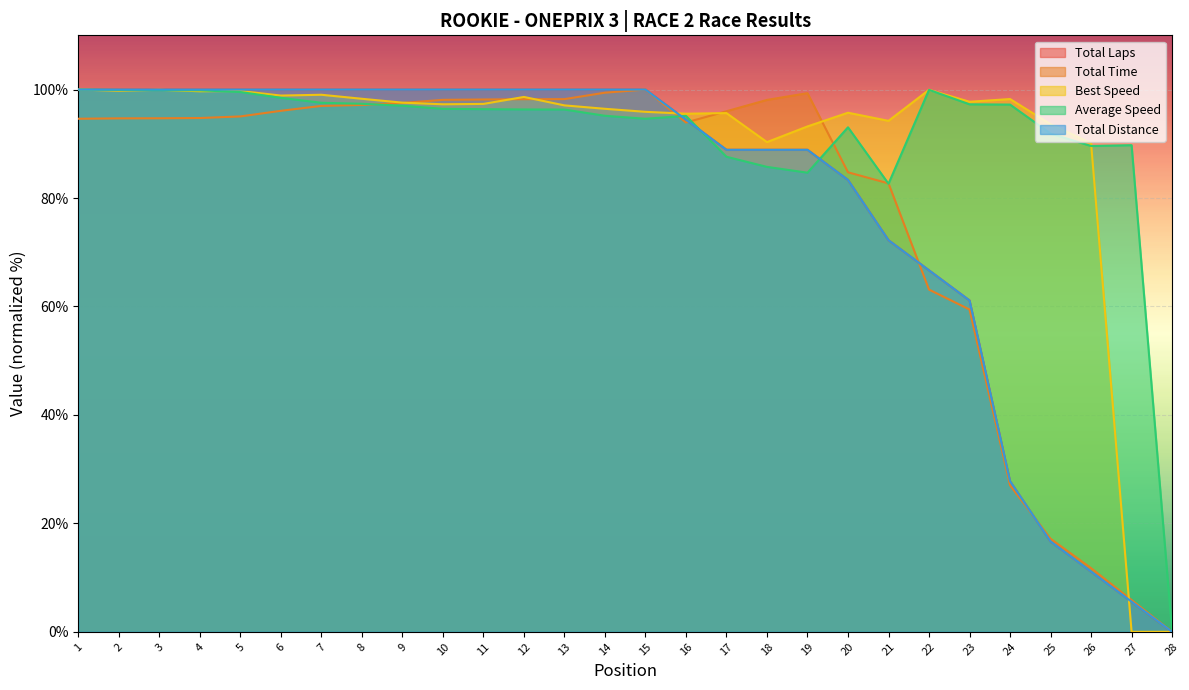

What is the average value of the Average Speed series?

91.4